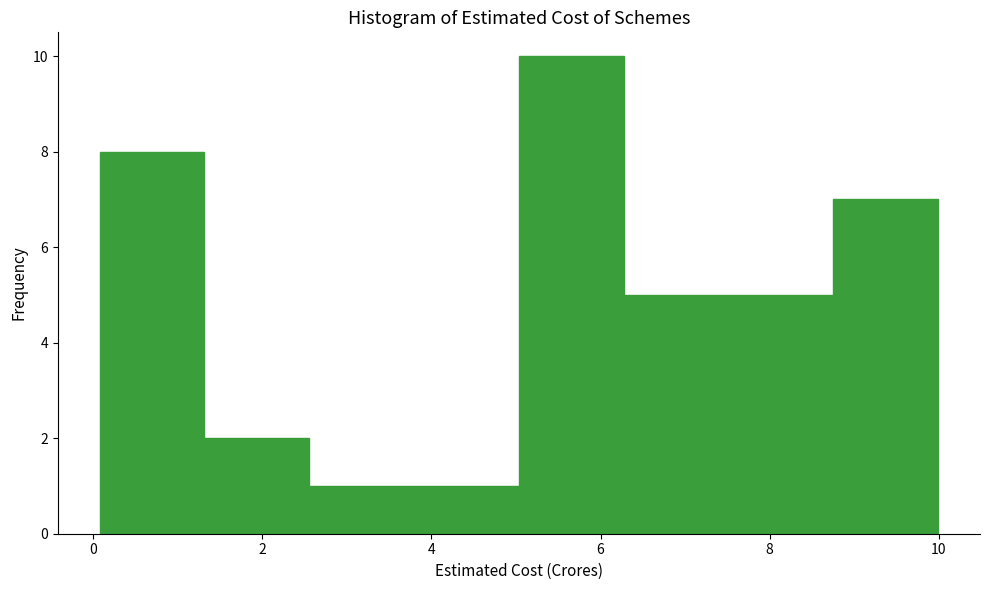

Which range on the x-axis has the tallest bar?

5.0 to 6.2